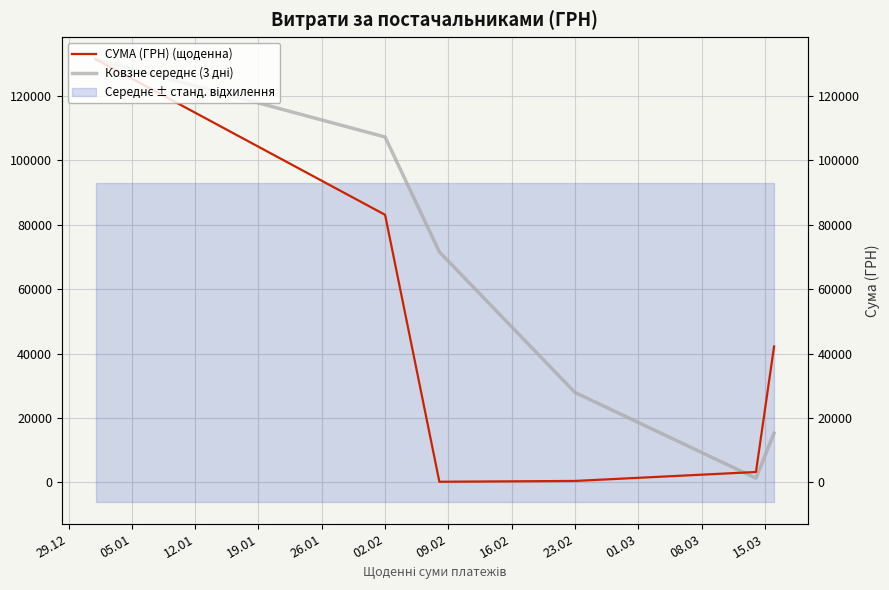

What is the approximate value of Ковзне середнє (3 дні) at 29.12?

131491.2